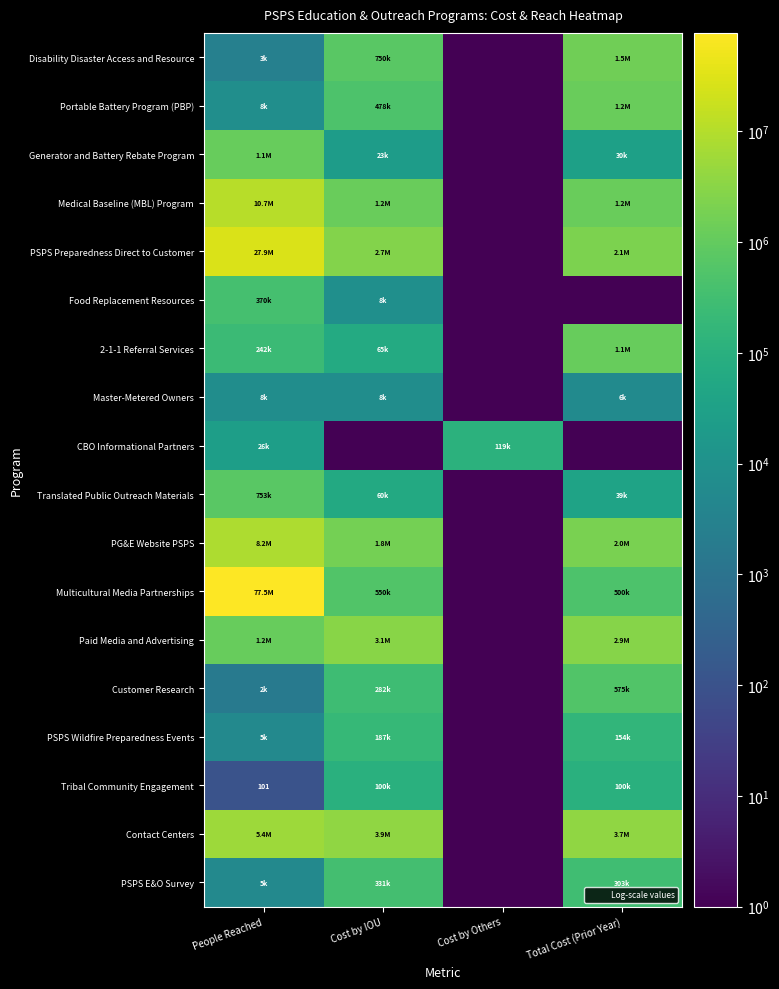

The value of Customer Research at People Reached is 2450. True or false?

False